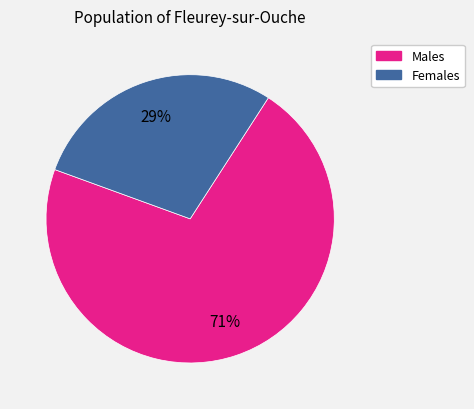

Does any single category account for the majority?

Yes